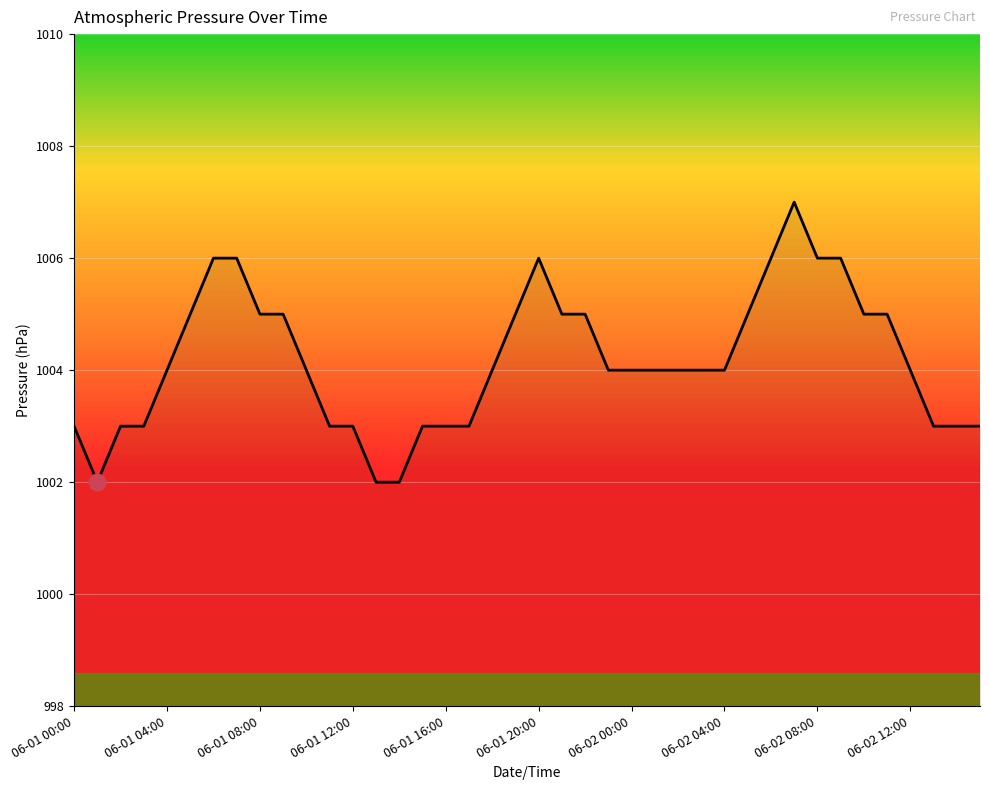

What is the difference between the maximum and minimum values?

5